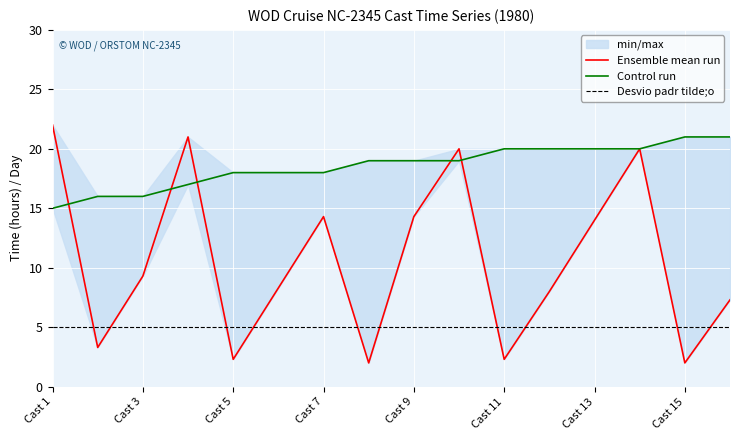

Between Cast 7 and Cast 3, which is larger?

Cast 7